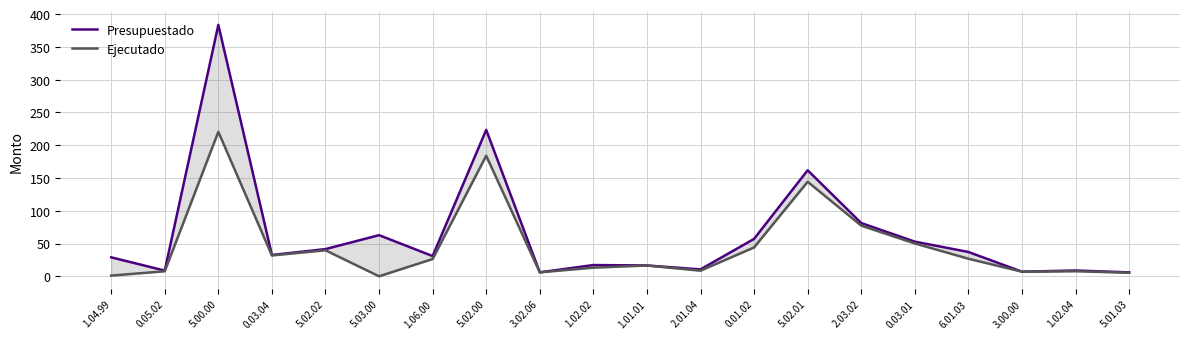

True or false: Presupuestado has more than 2 interior local peaks.

True